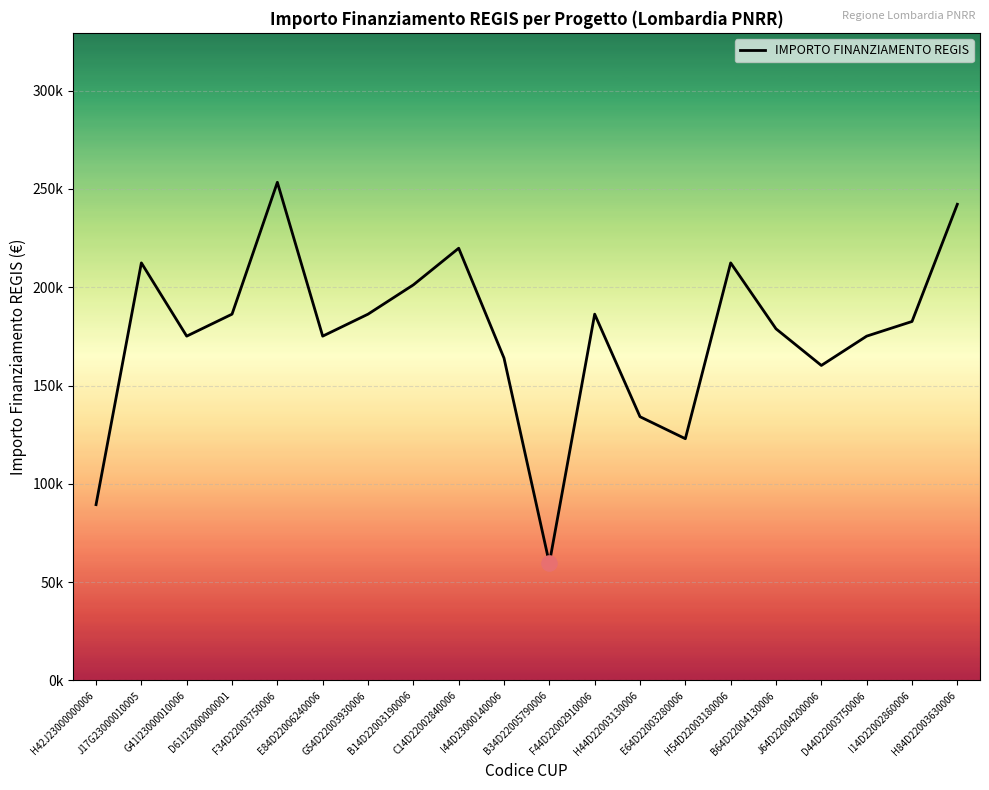

What is the ratio of the value at E84D22006240006 to the value at B64D22004130006?

1.0